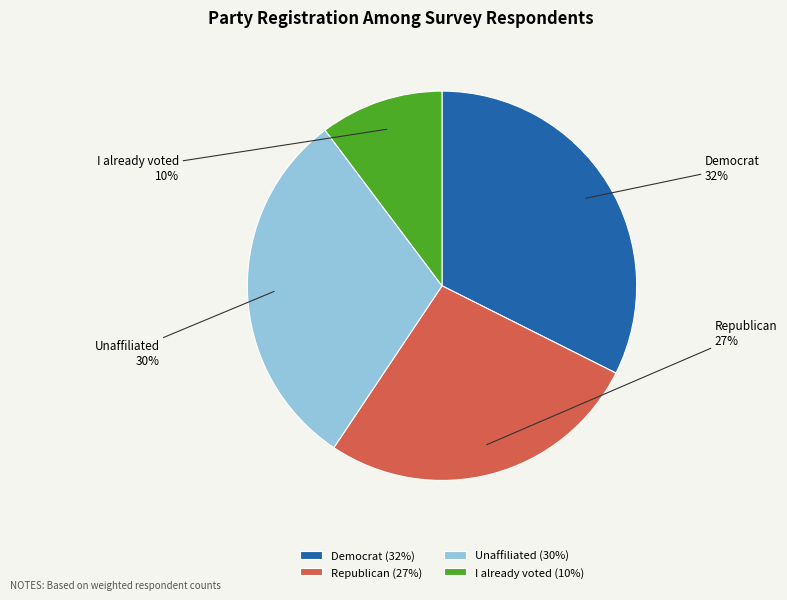

Which slice is the largest?

Democrat